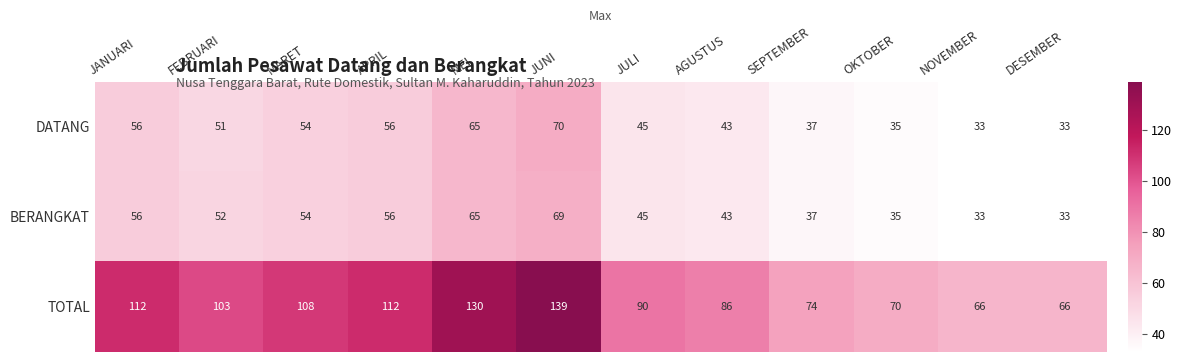

How many data points does each series have?

12